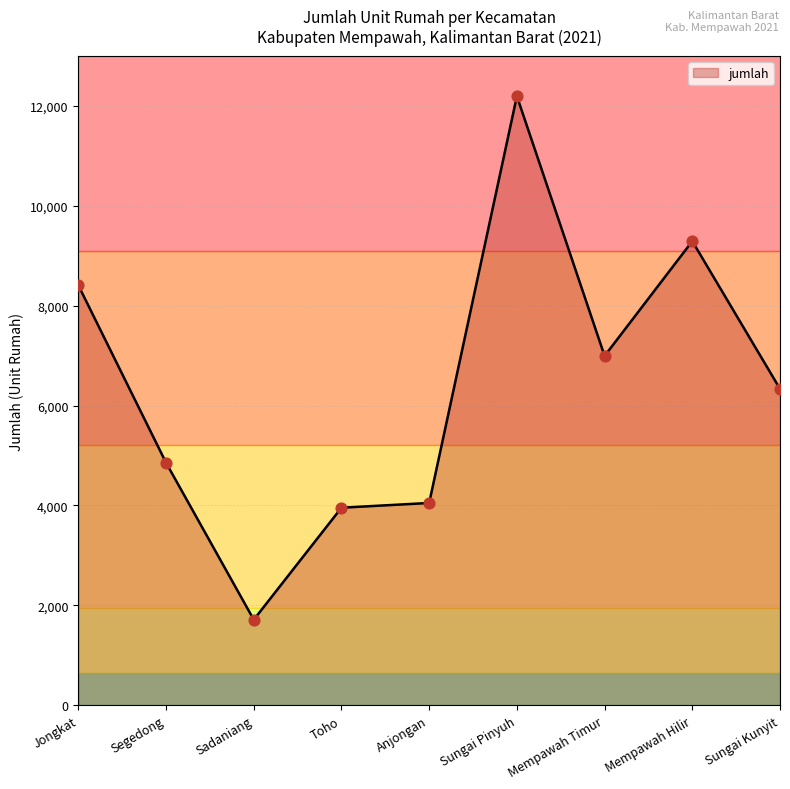

Which has a higher value, Mempawah Hilir or Toho?

Mempawah Hilir